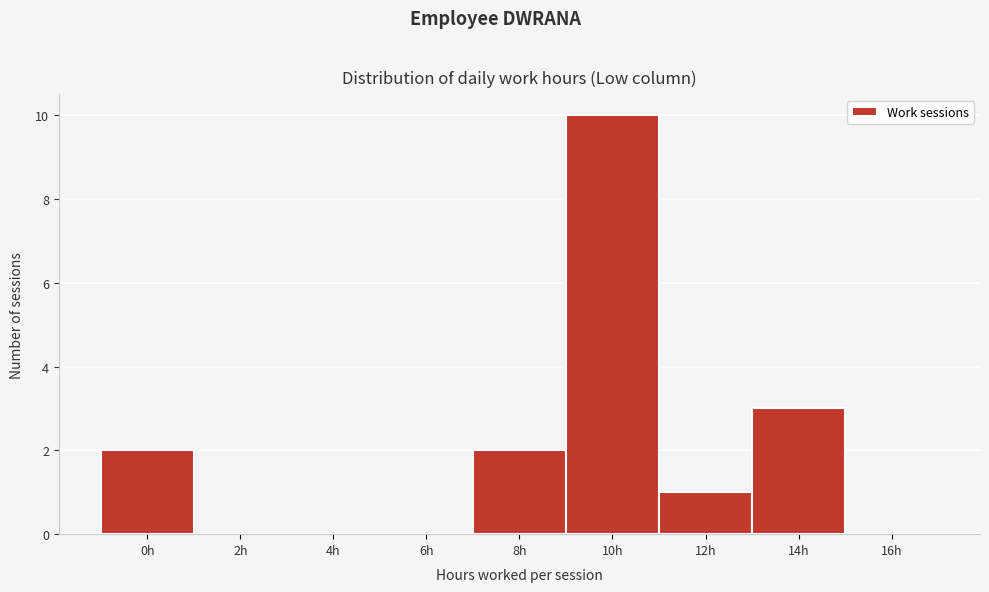

Reading right to left, list all the values displayed in this chart.

16h=0	14h=3	12h=1	10h=10	8h=2	6h=0	4h=0	2h=0	0h=2